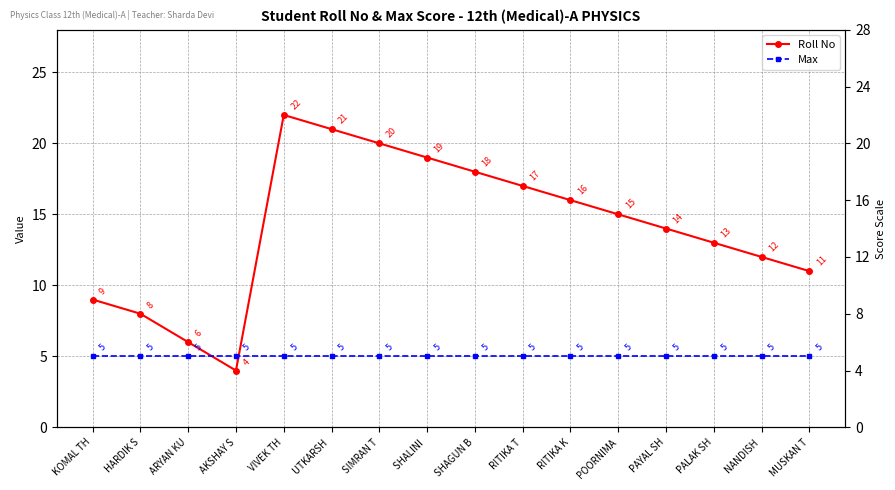

What is the total value across all series at KOMAL TH?

14